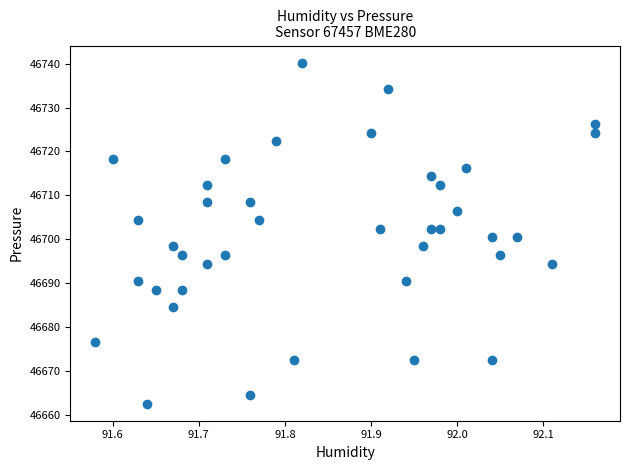

What is the range of Y values (max minus min)?

77.7